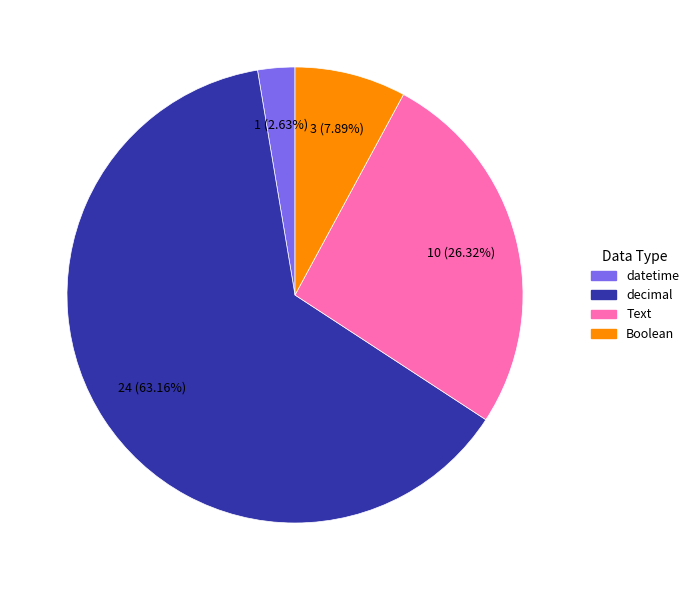

True or false: decimal accounts for 63% of the total.

True